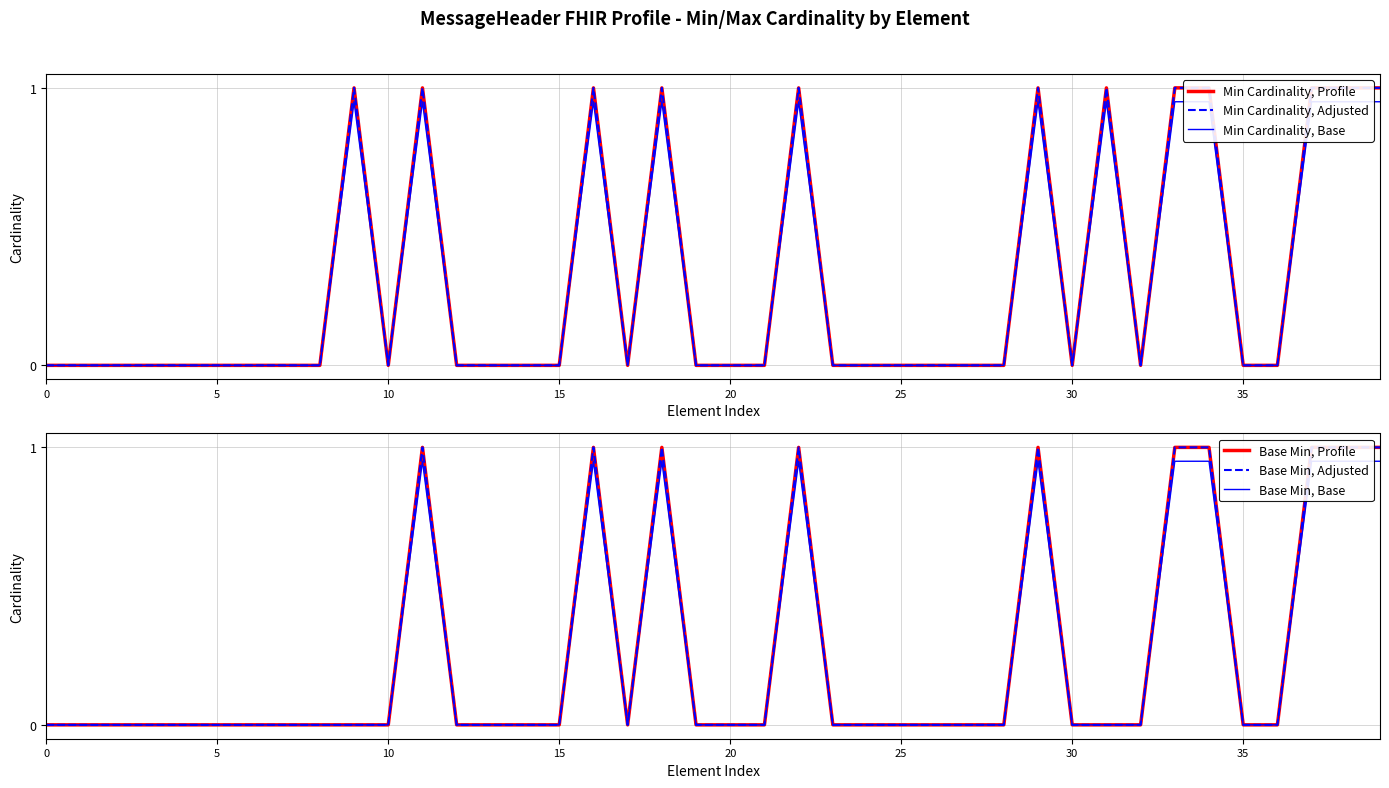

What is the label of the 2nd point from the right?

38